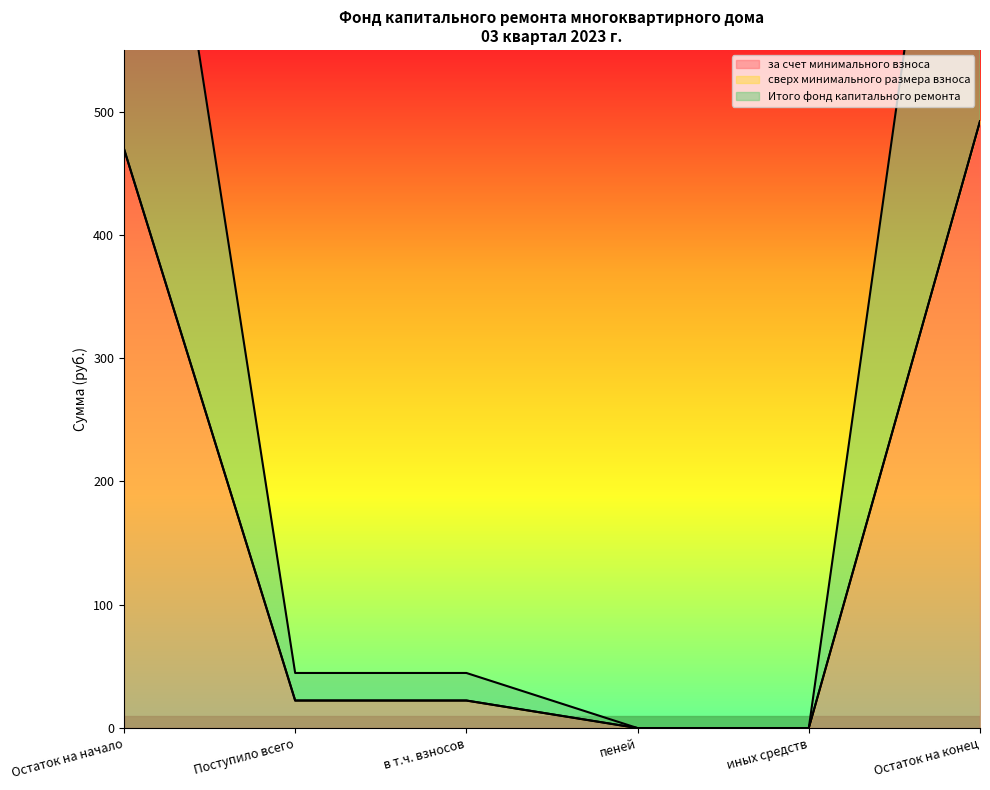

At how many categories does at least one series exceed 139?

2